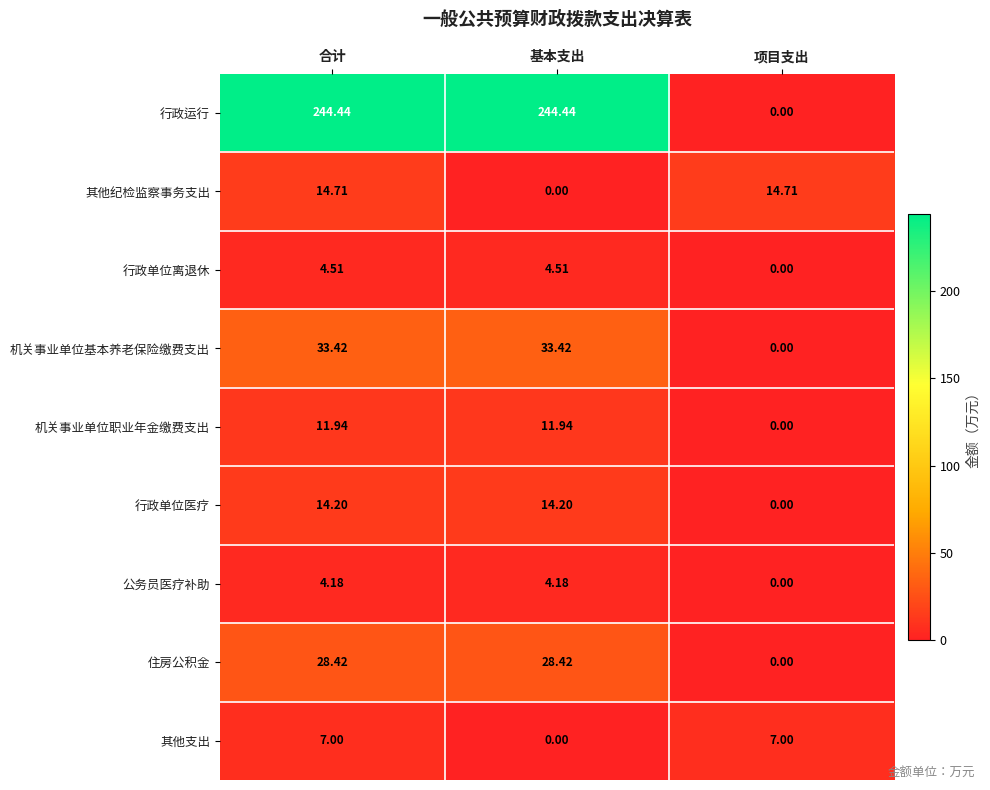

At how many categories does at least one series exceed 73?

2